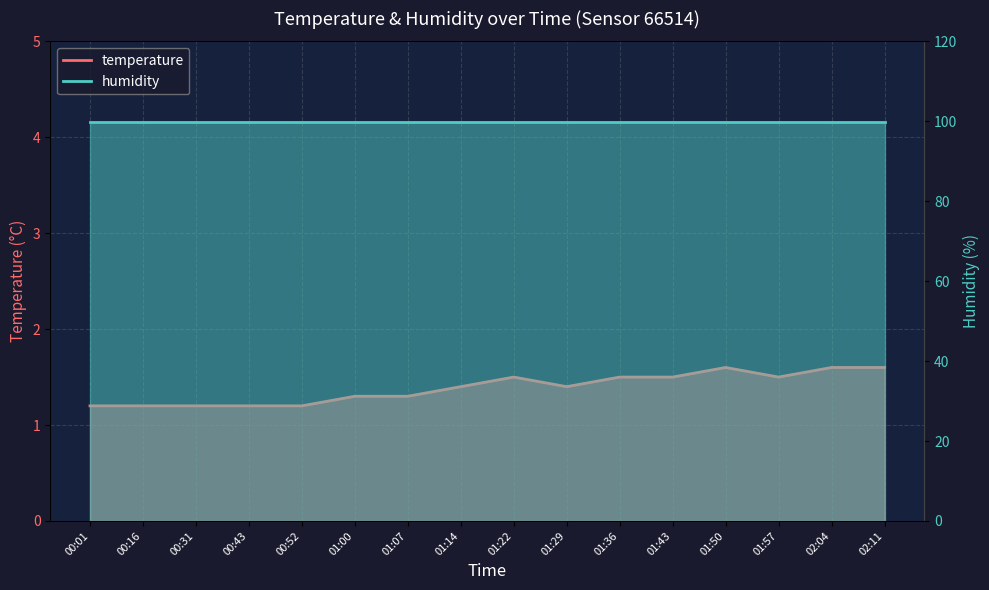

Reading right to left, what are all the values shown in this chart?

1.6	1.6	1.5	1.6	1.5	1.5	1.4	1.5	1.4	1.3	1.3	1.2	1.2	1.2	1.2	1.2